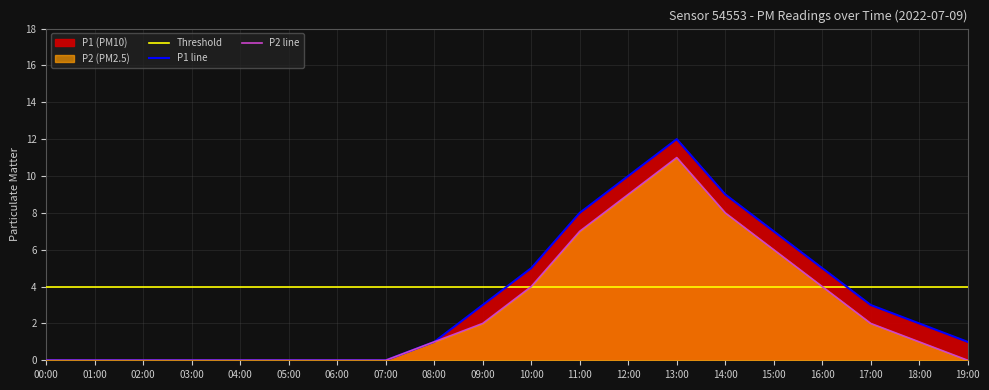

True or false: Threshold has more than 2 interior local peaks.

False